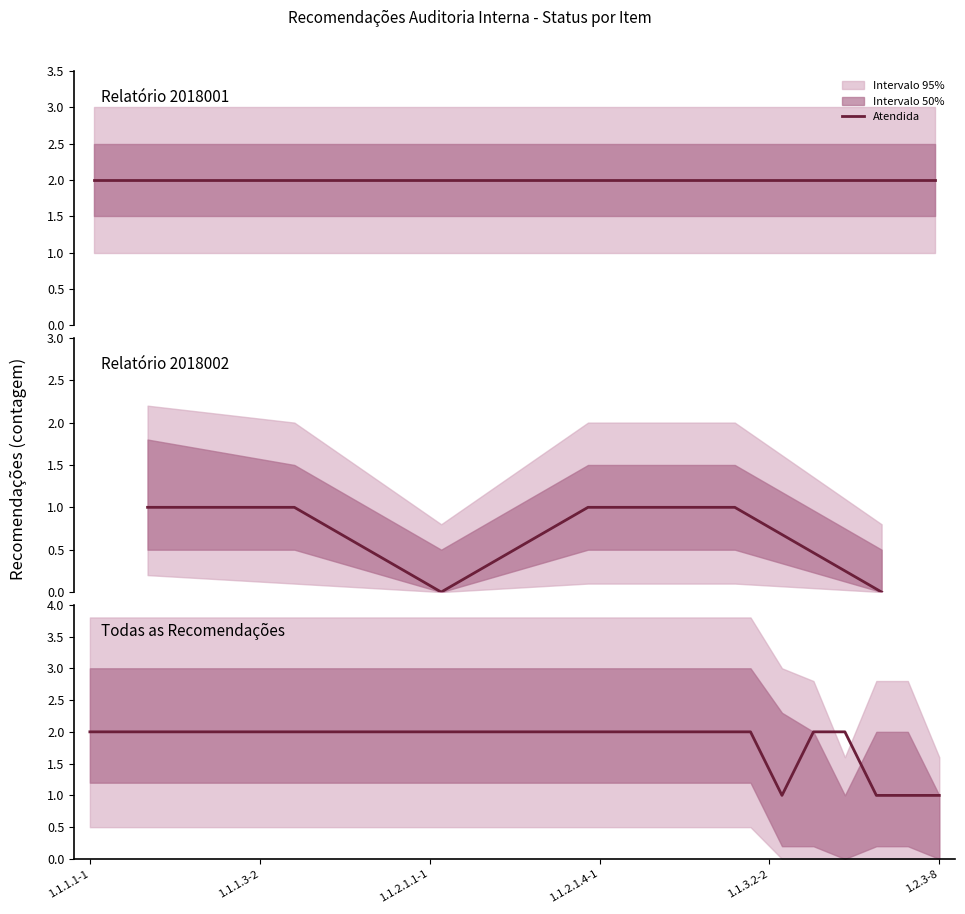

How many interior local valleys (lower than both neighbors) does the data have?

1